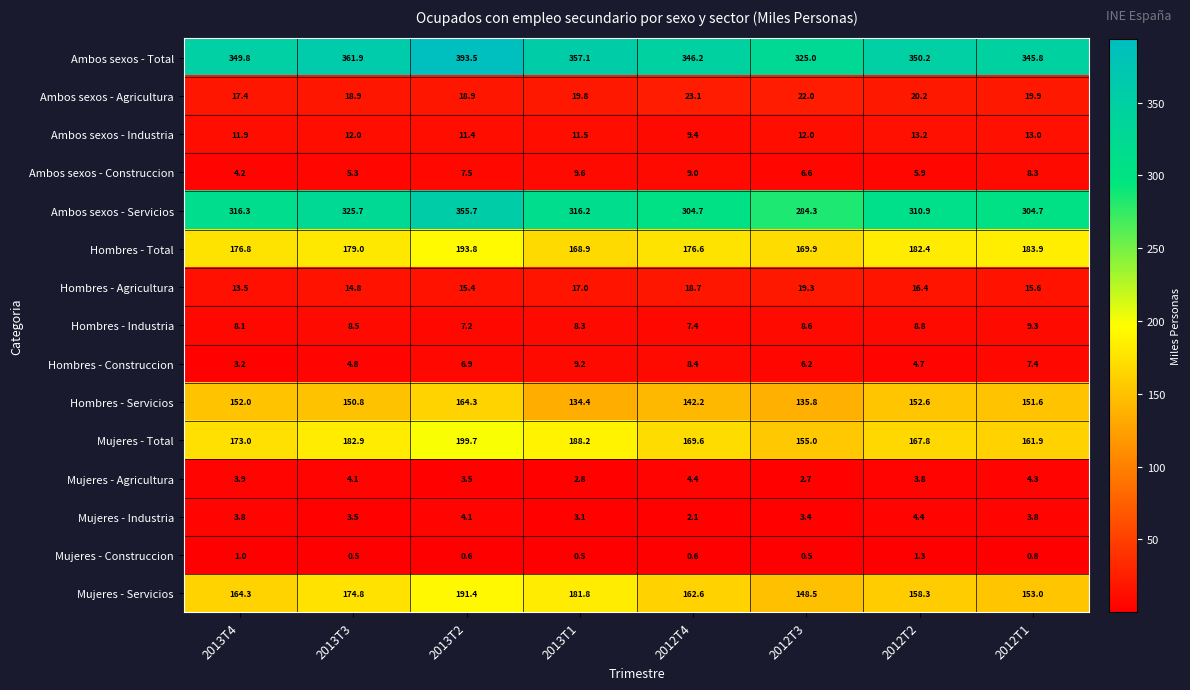

At which category is the sum across all series the highest?

2013T2